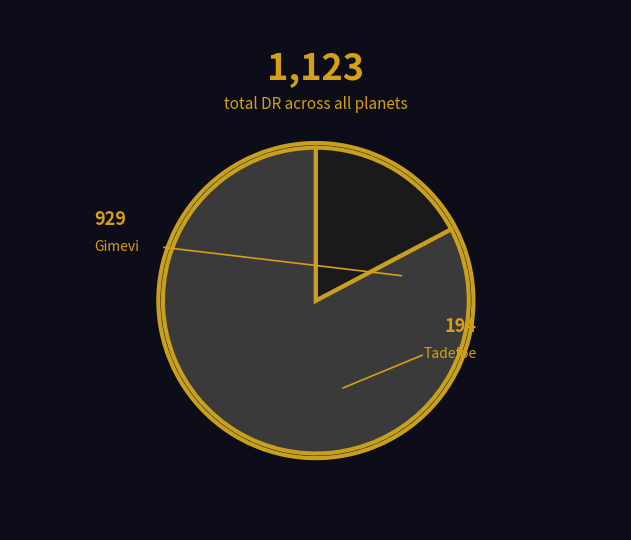

Is there a majority slice in this chart?

Yes